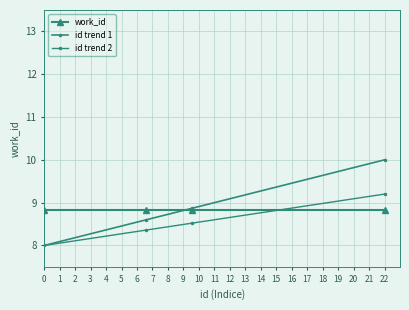

How many data points does each series have?

4